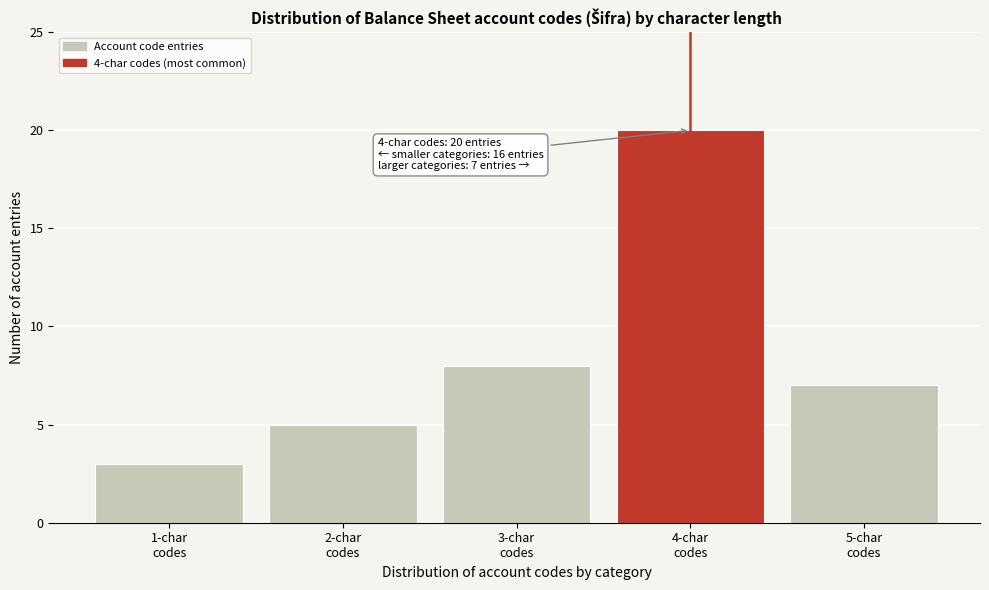

Reading right to left, transcribe all the data shown in this chart.

7	20	8	5	3